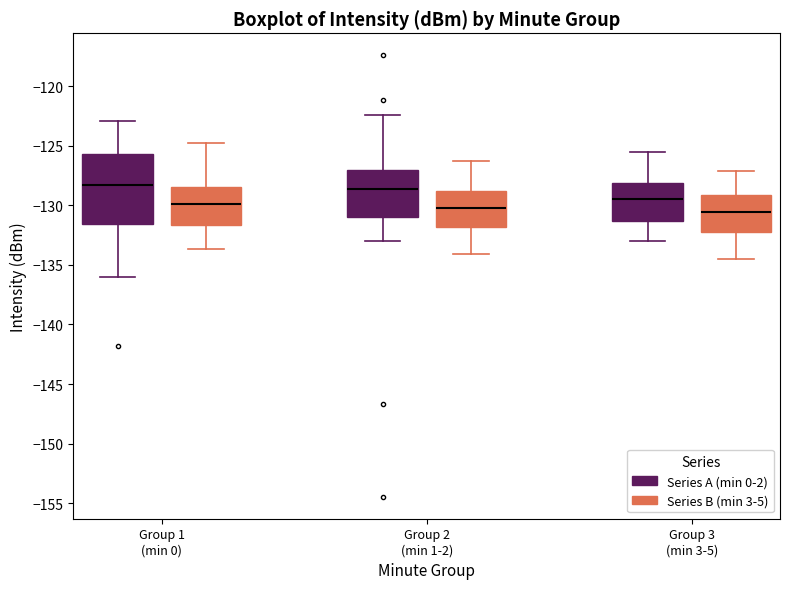

Reading left to right, transcribe this box plot: for each box, give where its median line is, the range the box spans, and where its two whiskers end, as read against the y-axis. The values are not printed on the chart, so give them approximately, as read against the axis.

Group 1 (min 0) (Series A (min 0-2)): median -128.5, box -131.5 to -125.5, whiskers -136.0 to -123.0
Group 1 (min 0) (Series B (min 3-5)): median -130.0, box -131.5 to -128.5, whiskers -133.5 to -125.0
Group 2 (min 1-2) (Series A (min 0-2)): median -128.5, box -131.0 to -127.0, whiskers -133.0 to -122.5
Group 2 (min 1-2) (Series B (min 3-5)): median -130.0, box -132.0 to -129.0, whiskers -134.0 to -126.5
Group 3 (min 3-5) (Series A (min 0-2)): median -129.5, box -131.5 to -128.0, whiskers -133.0 to -125.5
Group 3 (min 3-5) (Series B (min 3-5)): median -130.5, box -132.0 to -129.0, whiskers -134.5 to -127.0